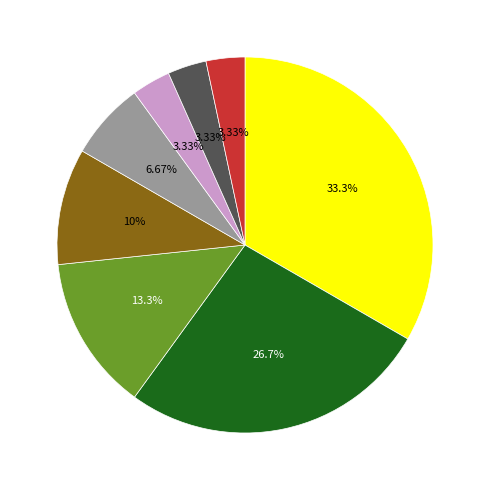

Is there any slice that represents more than half of the pie?

No